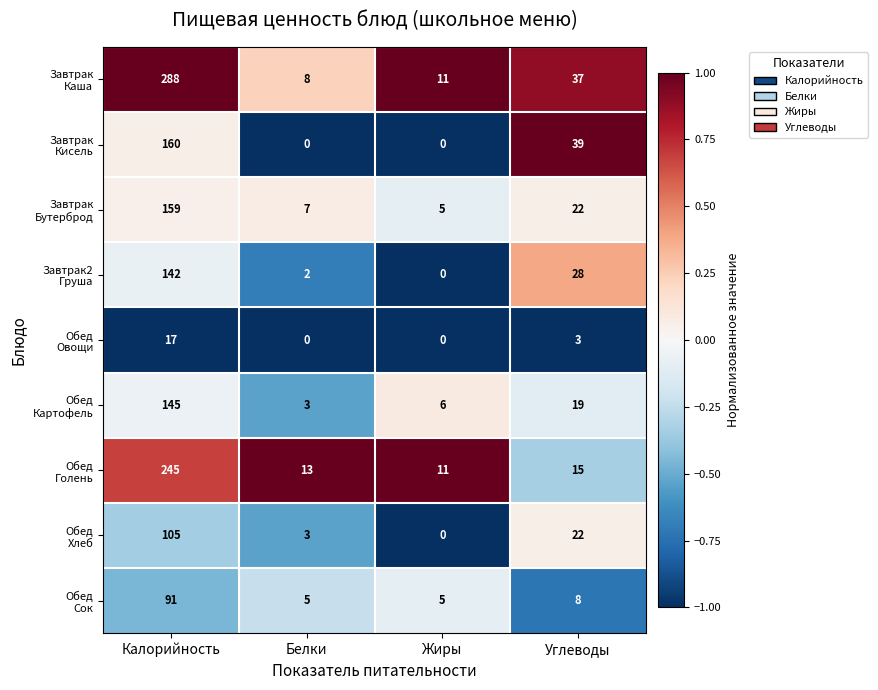

What is the total value across all series at Калорийность?

1352